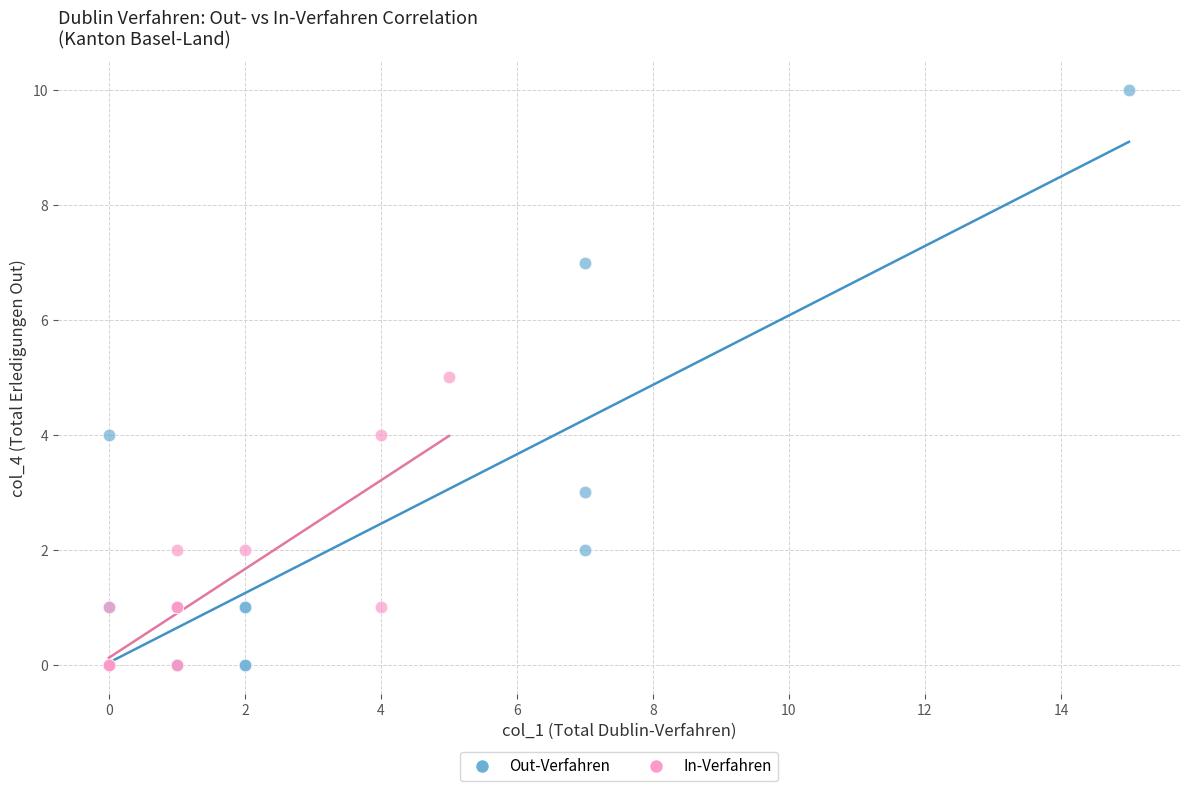

Which series has the widest spread of Y values?

Out-Verfahren